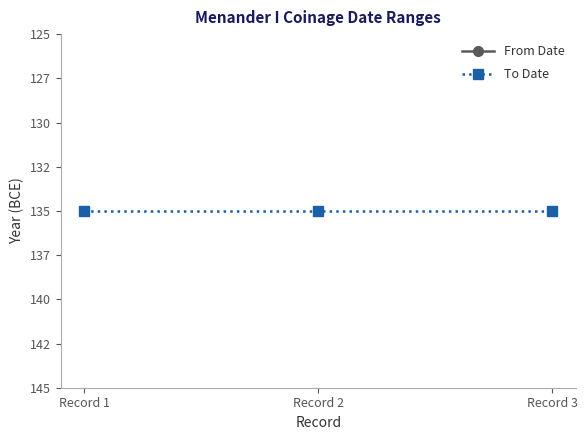

Which series has the largest range (max minus min)?

From Date